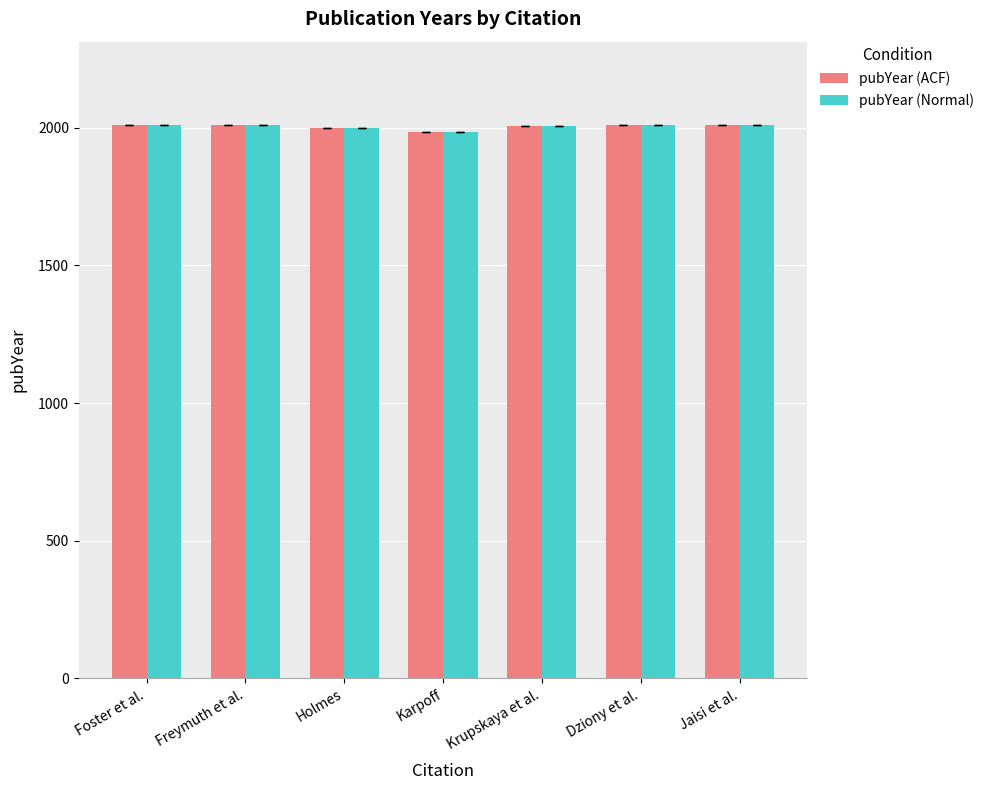

What is the total value across all series at Karpoff?

3968